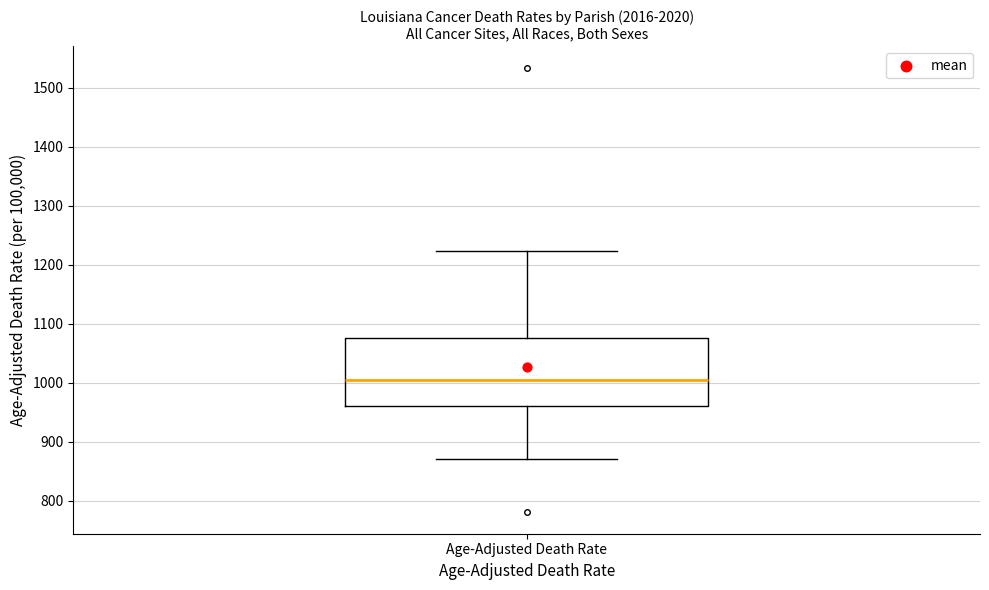

Transcribe this box plot: give where the median line is, the range the box spans, and where the two whiskers end, as read against the y-axis. The values are not printed on the chart, so give them approximately, as read against the axis.

median 1000, box 960 to 1080, whiskers 870 to 1220